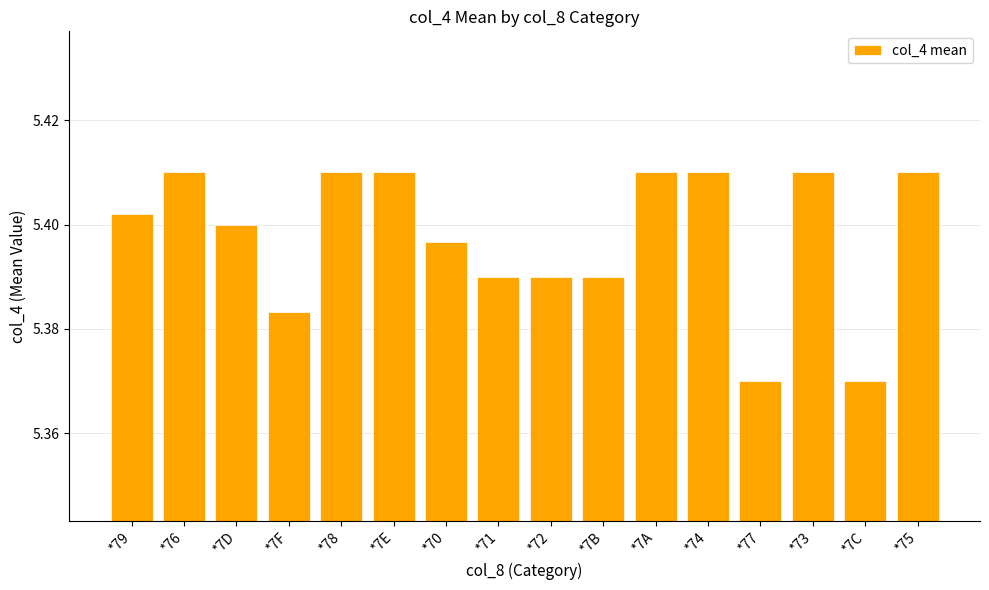

Does the chart contain any negative values?

No